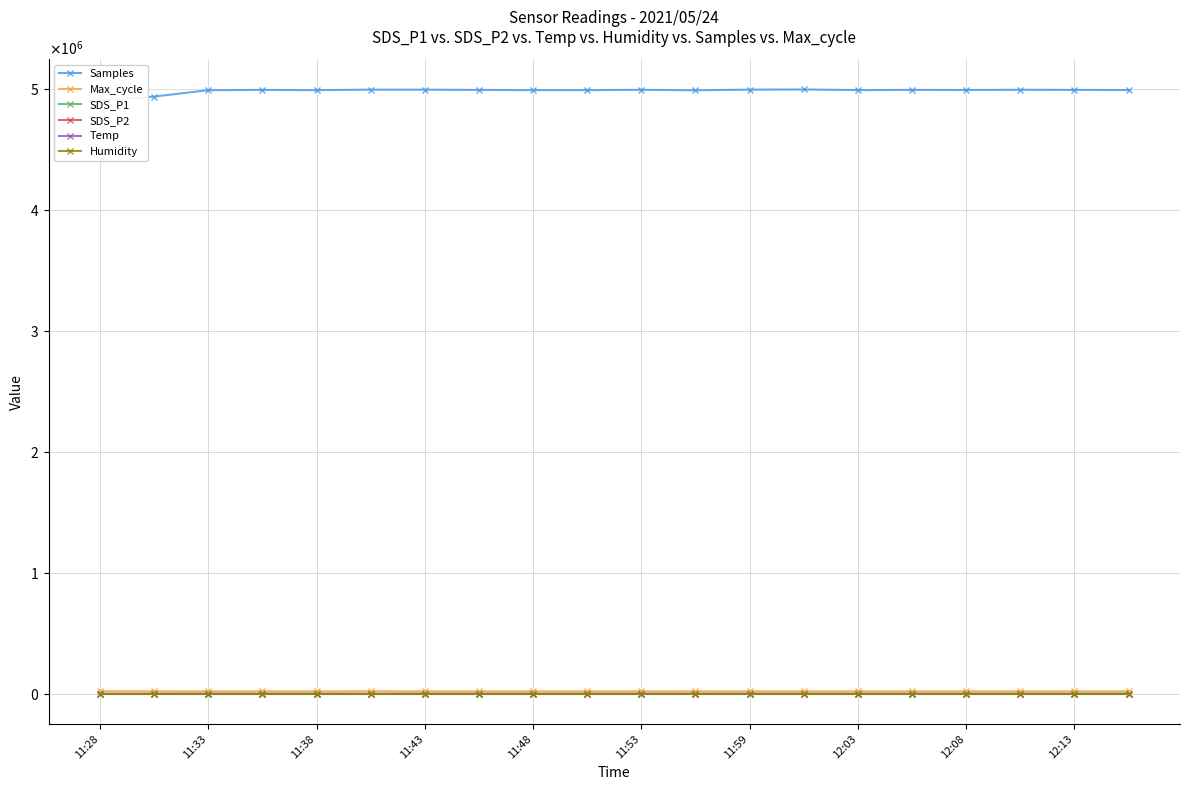

Reading left to right, what are all the values shown in this chart?

Samples: 4905156.0	4940635.0	4993854.0	4996101.0	4994165.0	4997904.0	4997840.0	4995804.0	4994256.0	4994314.0	4996760.0	4992926.0	4998111.0	4999515.0	4994469.0	4996052.0	4995154.0	4997057.0	4995975.0	4995000.0
Max_cycle: 21883.0	21007.0	20458.0	20612.0	20548.0	21219.0	20476.0	20473.0	20521.0	20564.0	20458.0	20907.0	20476.0	20549.0	20465.0	20544.0	20511.0	20465.0	20473.0	20813.0
SDS_P1: 20.0	19.3	19.6	18.6	18.3	18.0	18.1	16.7	16.4	16.7	17.3	16.5	16.6	17.0	16.9	17.1	17.3	17.5	16.8	16.0
SDS_P2: 18.9	18.3	18.4	17.6	17.0	16.9	17.1	15.8	15.6	15.9	16.4	15.7	15.8	16.2	15.9	16.3	16.4	16.6	16.0	15.2
Temp: 13.5	13.3	13.3	13.2	13.4	13.4	13.4	13.3	13.4	13.5	13.6	13.6	13.7	13.8	13.8	13.8	13.8	13.8	13.9	14.1
Humidity: 99.9	99.9	99.9	99.9	99.9	99.9	99.9	99.9	99.9	99.9	99.9	99.9	99.9	99.9	99.9	99.9	99.9	99.9	99.9	99.9